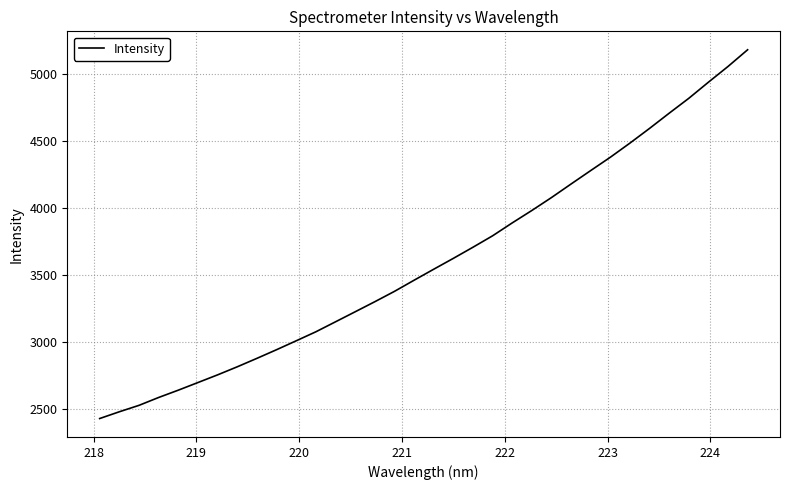

What is the maximum value shown in the chart?

5183.2